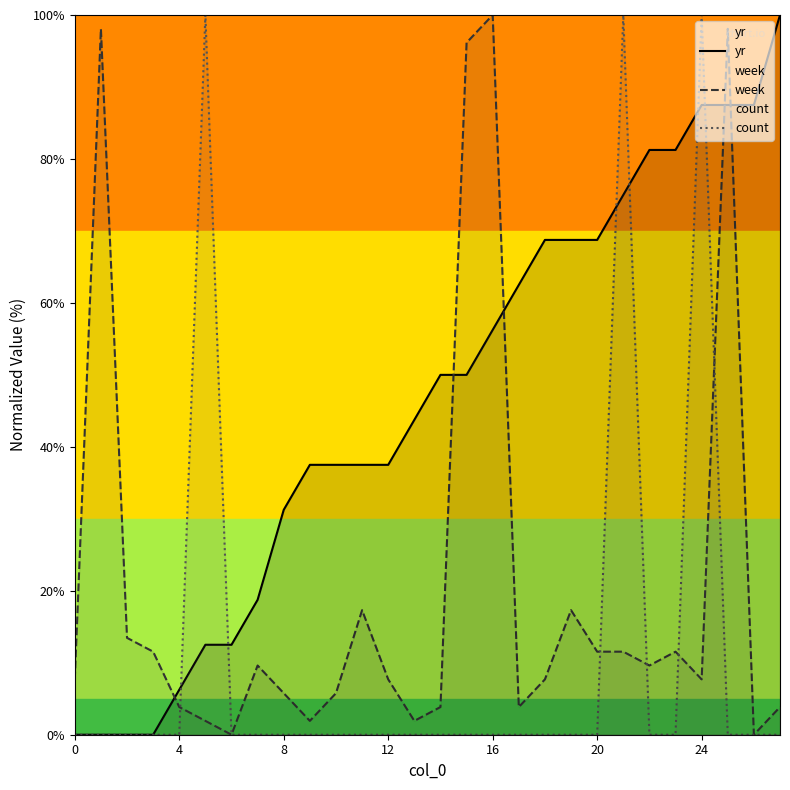

At which category is the sum across all series the highest?

24